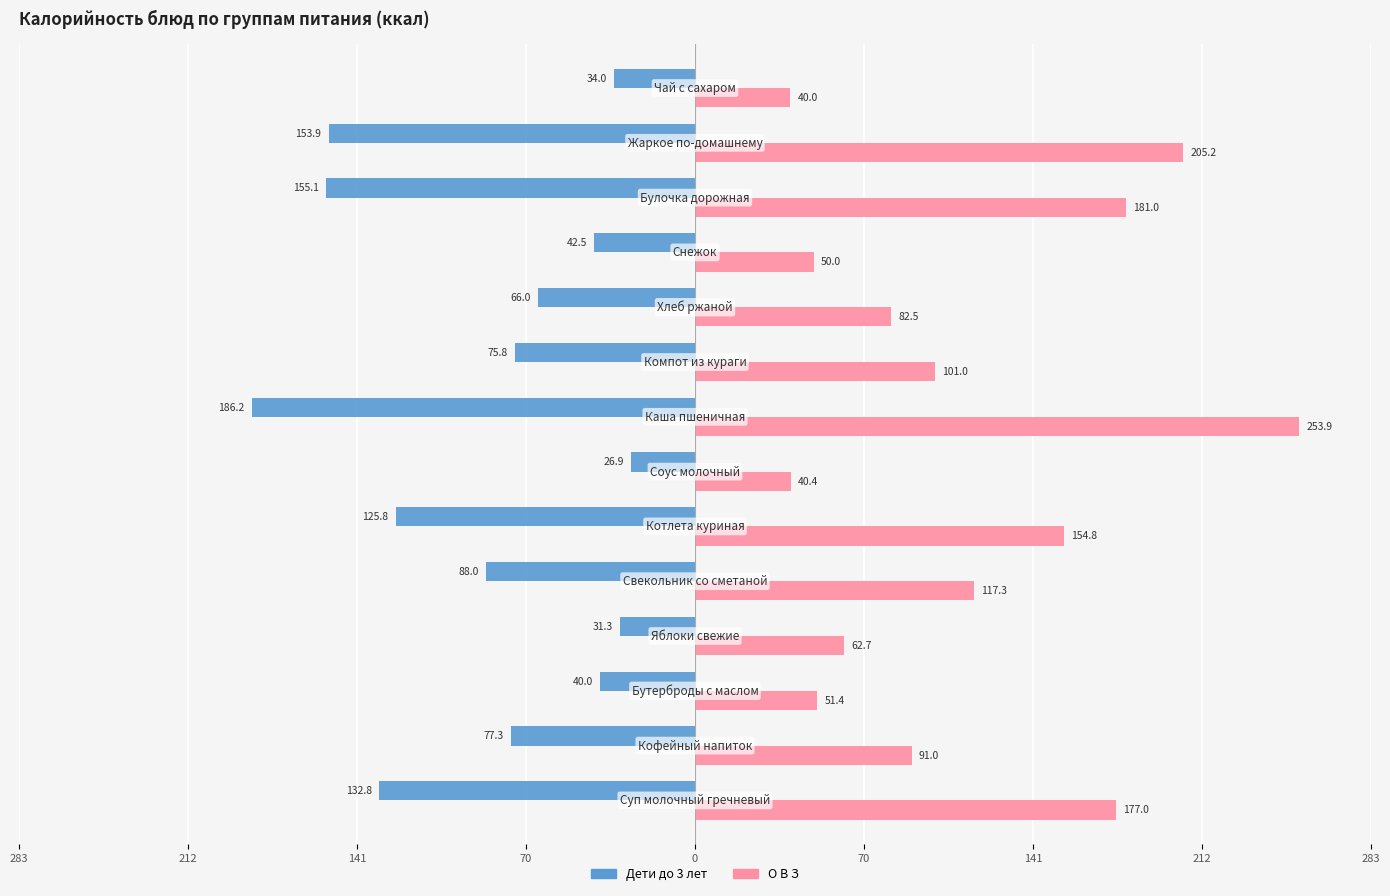

What are all the series names shown in the legend?

Дети до 3 лет, О В З